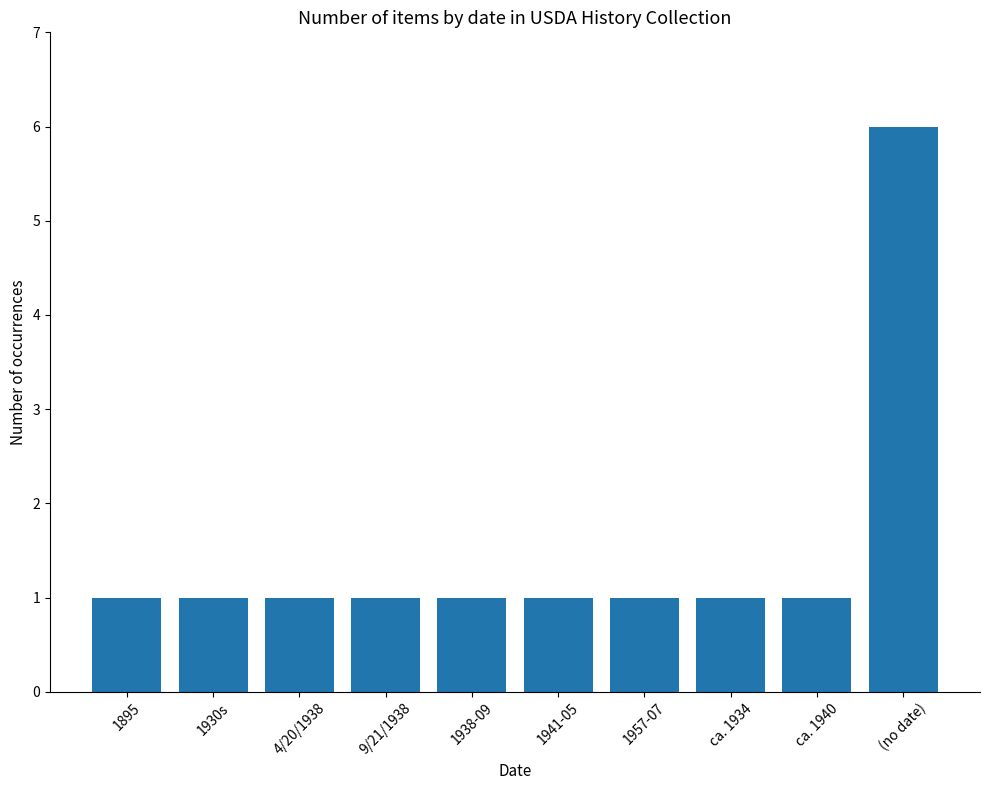

What position from the right is 1938-09?

6